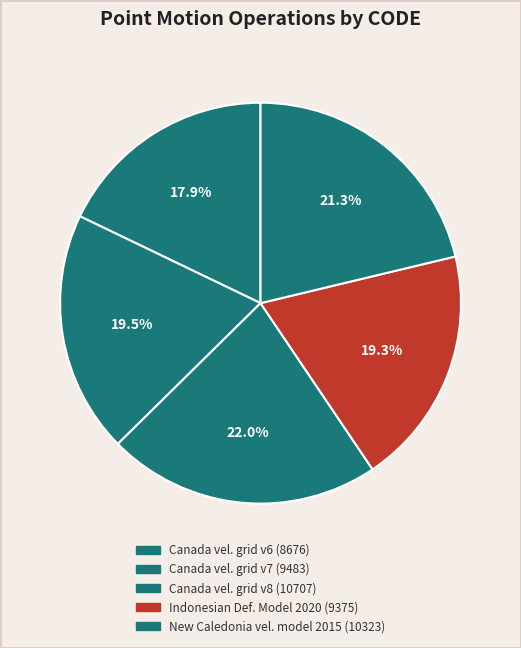

How many slices are in this pie chart?

5